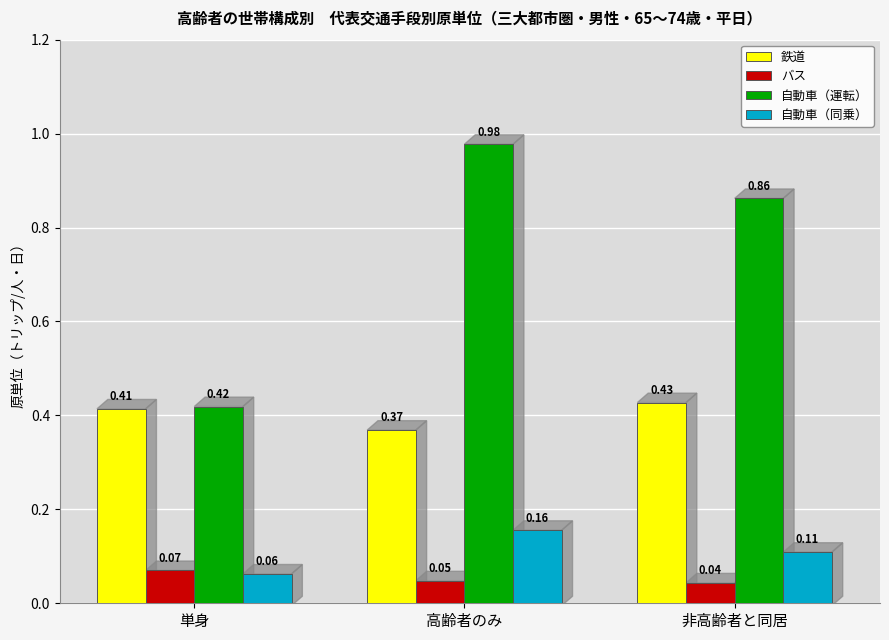

Which series changed the most between 単身 and 非高齢者と同居?

自動車（運転）